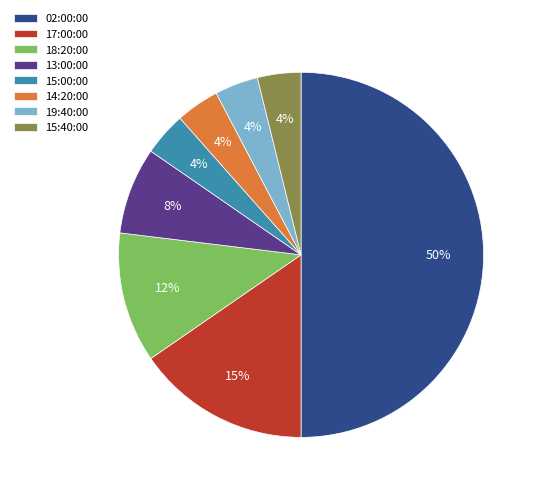

Does 18:20:00 represent more than half of the total?

No